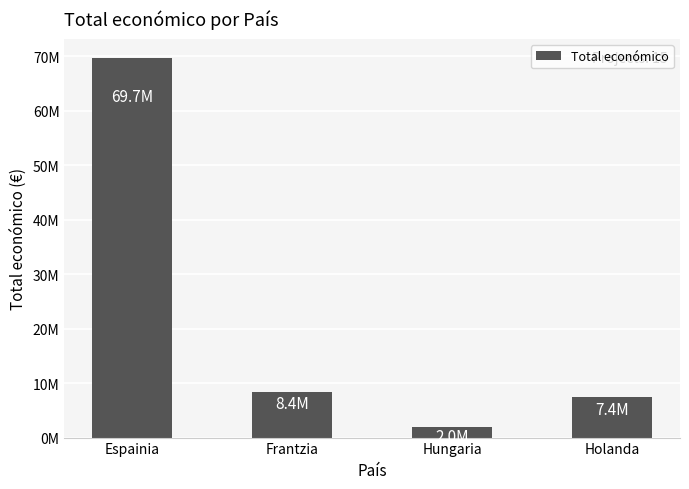

What position from the right is Hungaria?

2